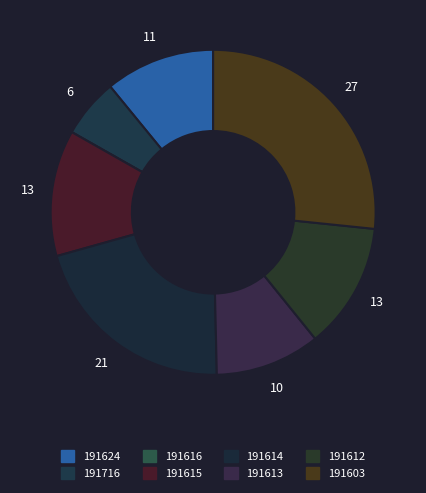

True or false: 191603 accounts for 15% of the total.

False